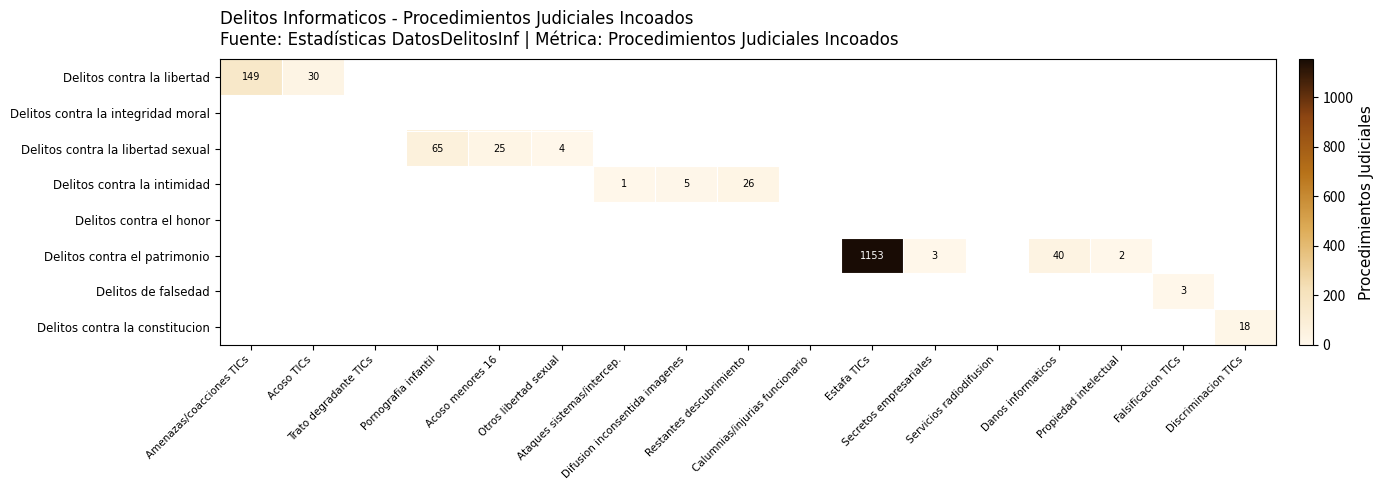

Count the number of categories in the chart.

17